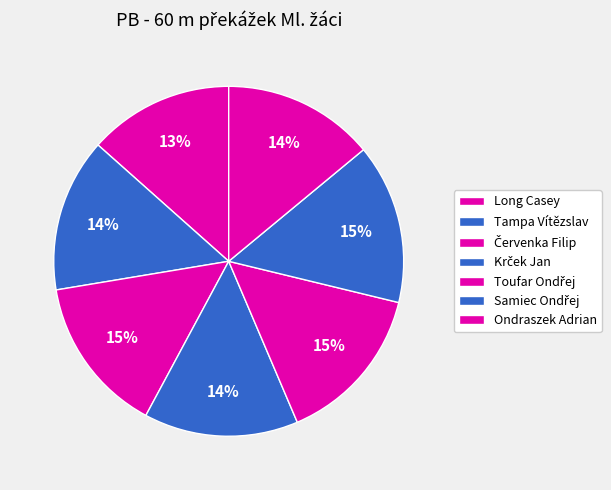

The Krček Jan slice represents 14% of the pie. True or false?

True